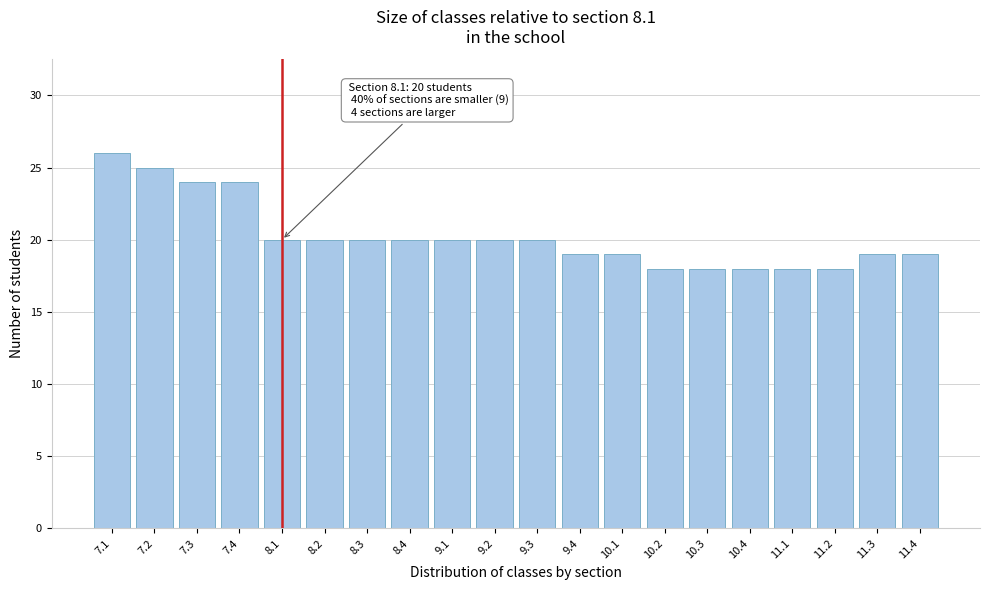

Reading left to right, list all the values displayed in this chart.

26	25	24	24	20	20	20	20	20	20	20	19	19	18	18	18	18	18	19	19